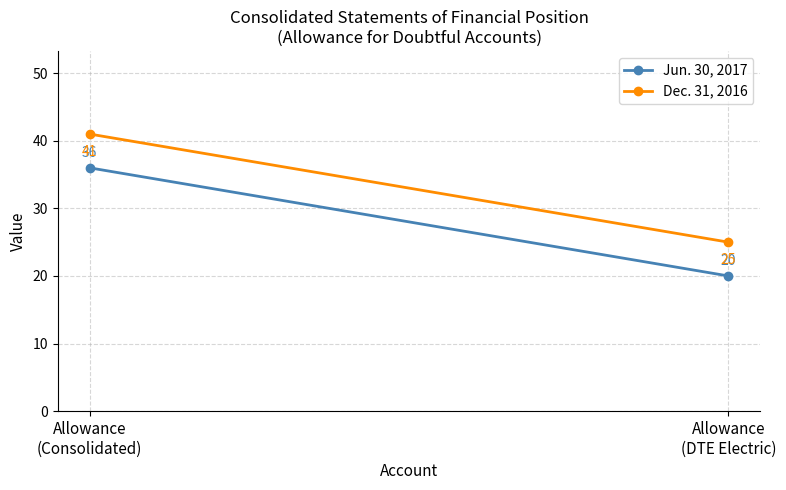

Between Allowance
(Consolidated) and Allowance
(DTE Electric), which is larger?

Allowance
(Consolidated)